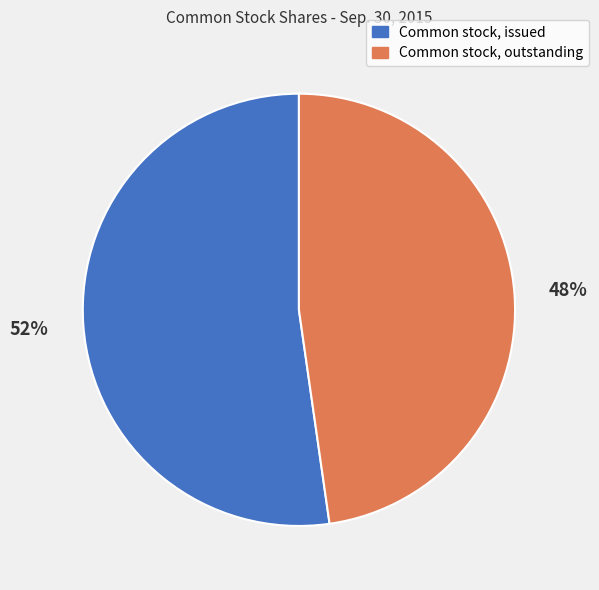

Which has a higher value, Common stock, outstanding or Common stock, issued?

Common stock, issued